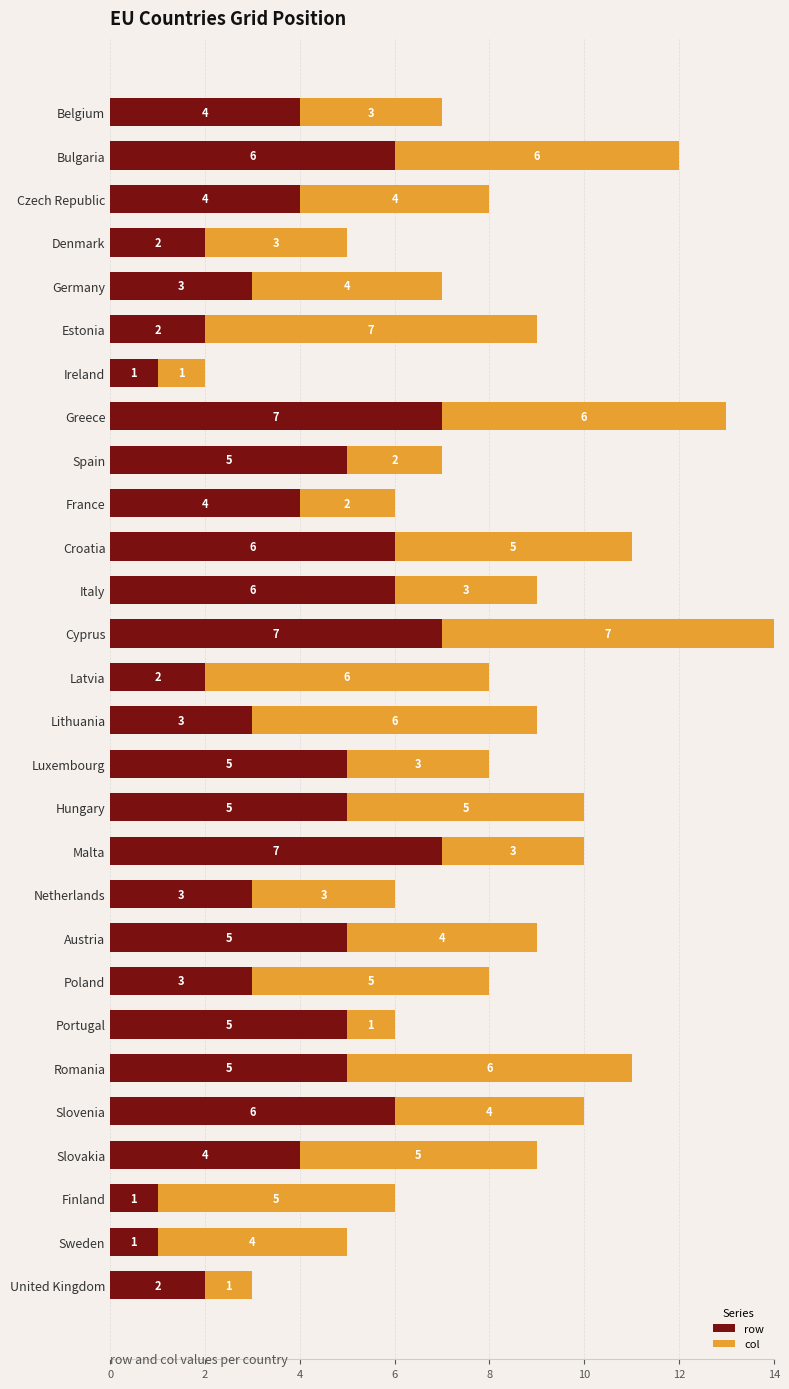

How many row values are between 3 and 6?

18